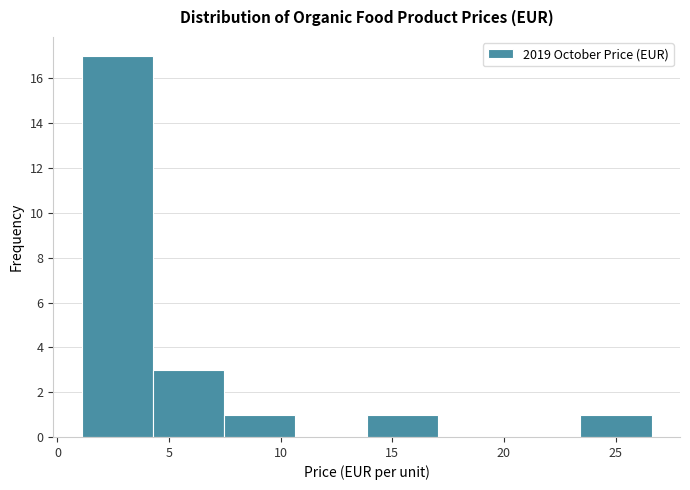

Reading left to right, transcribe this chart: for each bar, give the range it covers on the x-axis and its height. Neither the bar edges nor the heights are printed on the chart, so give them approximately, as read against the axes.

1.0 to 4.5: 17
4.5 to 7.5: 3
7.5 to 10.5: 1
10.5 to 14.0: 0
14.0 to 17.0: 1
17.0 to 20.0: 0
20.0 to 23.5: 0
23.5 to 26.5: 1